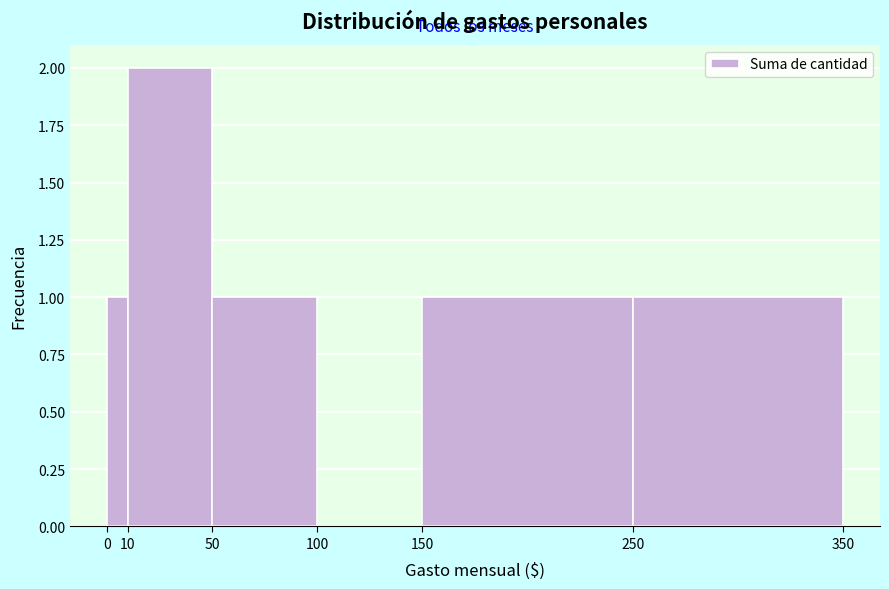

Reading left to right, transcribe this chart: for each bar, give the range it covers on the x-axis and its height. The values are not printed on the chart, so give them approximately, as read against the axis.

0 to 10: 1
10 to 50: 2
50 to 100: 1
100 to 150: 0
150 to 250: 1
250 to 350: 1